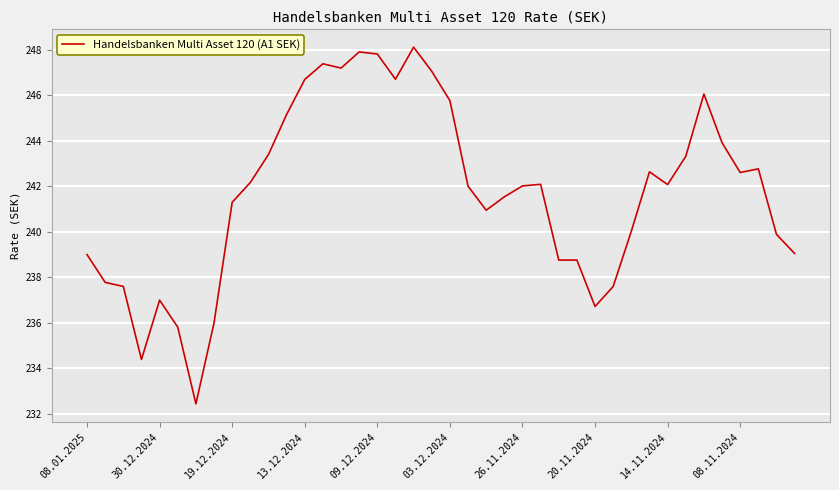

What is the maximum value shown in the chart?

248.1